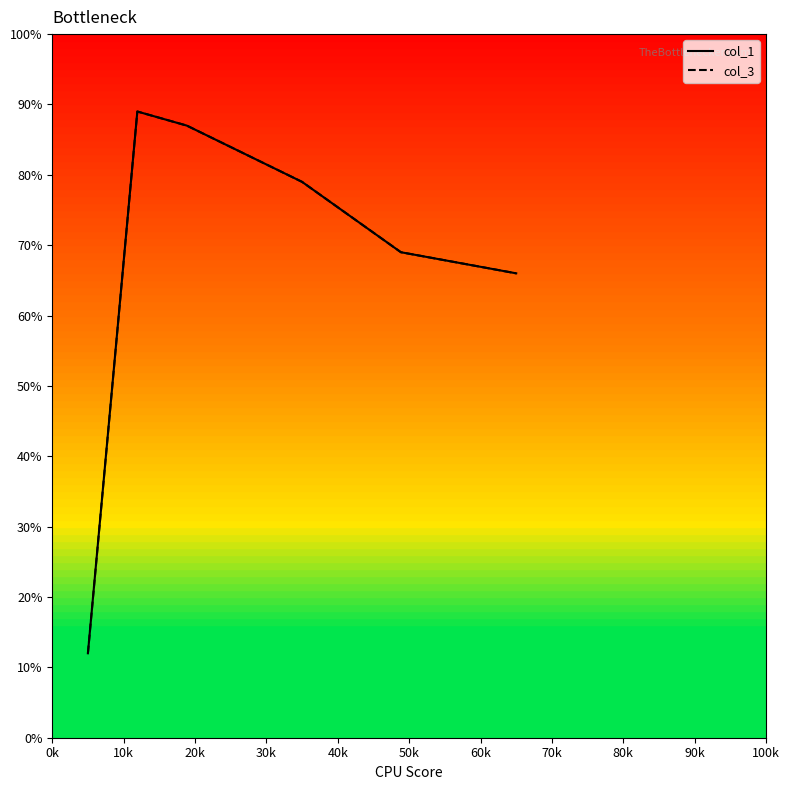

What is the maximum value shown in the chart?

89